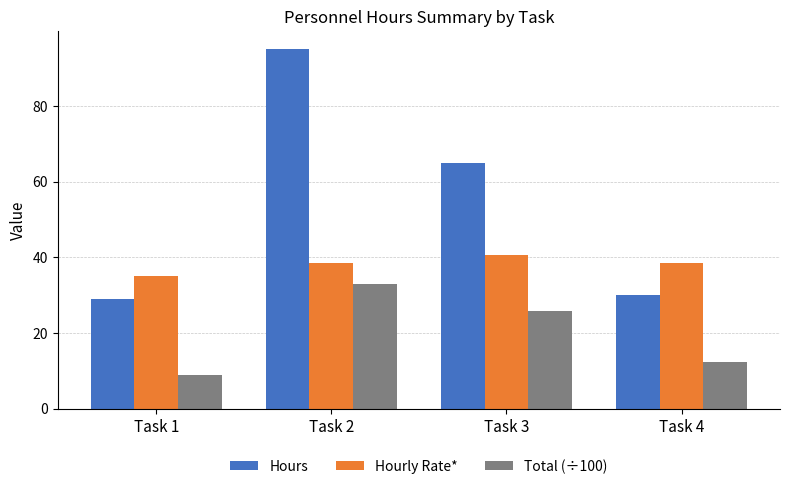

Which series has the widest spread of values?

Hours